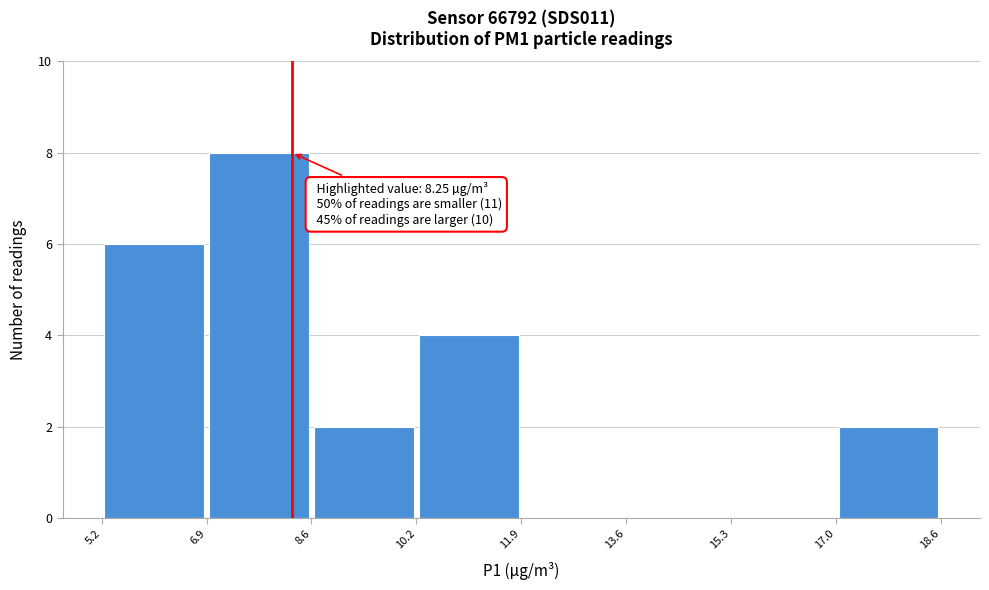

Which range on the x-axis has the tallest bar?

6.9 to 8.6